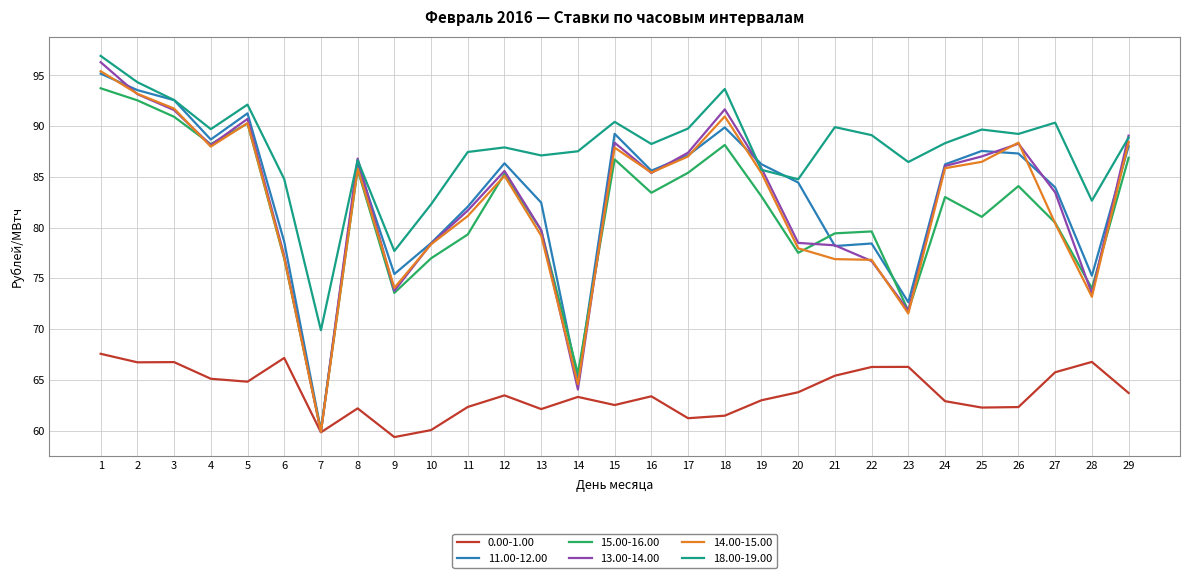

Does the chart display data point markers on the line(s)?

No